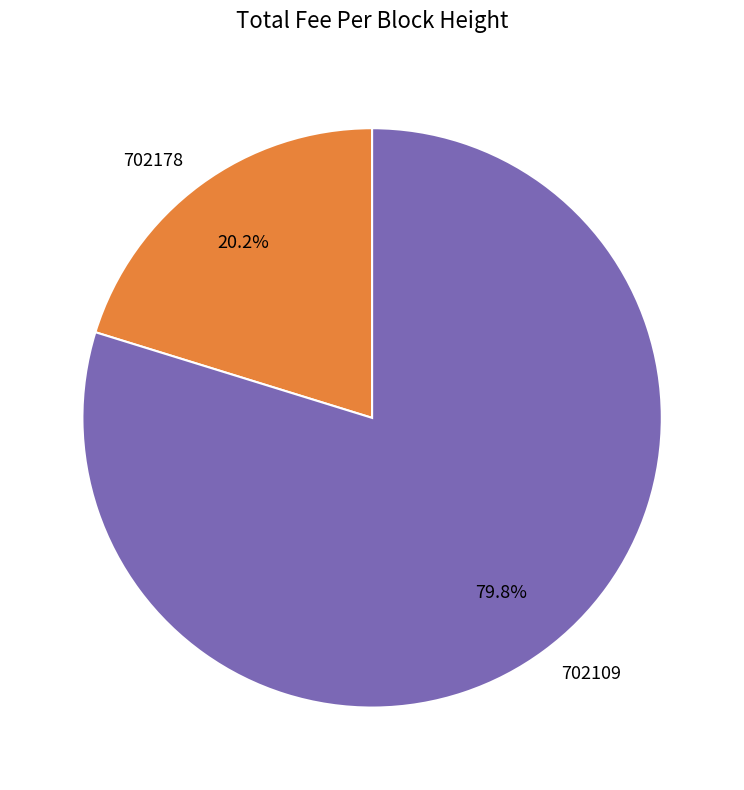

What is the ratio of the value at 702178 to the value at 702109?

0.3